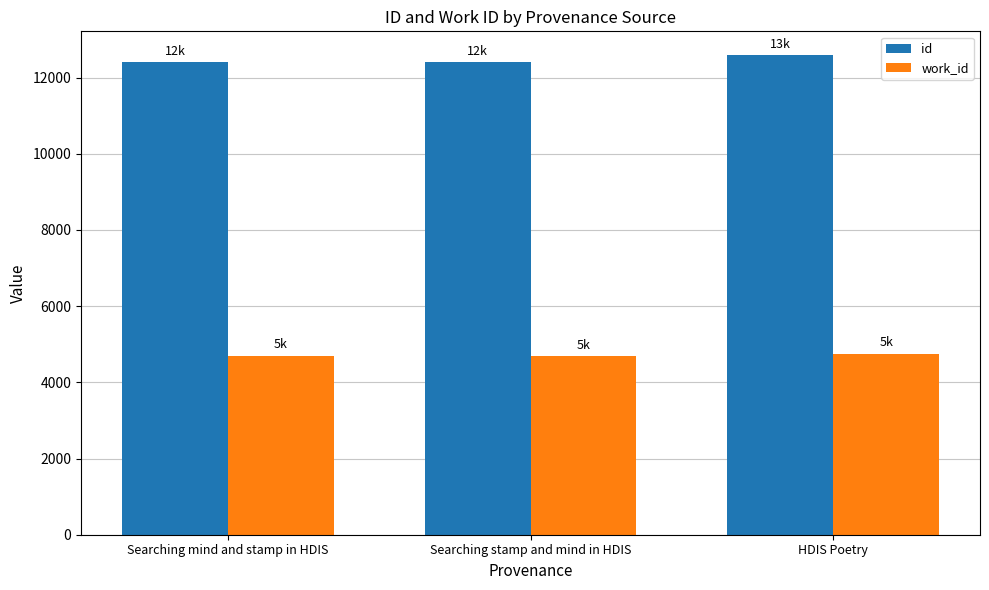

The value of work_id at HDIS Poetry is 4754. True or false?

True